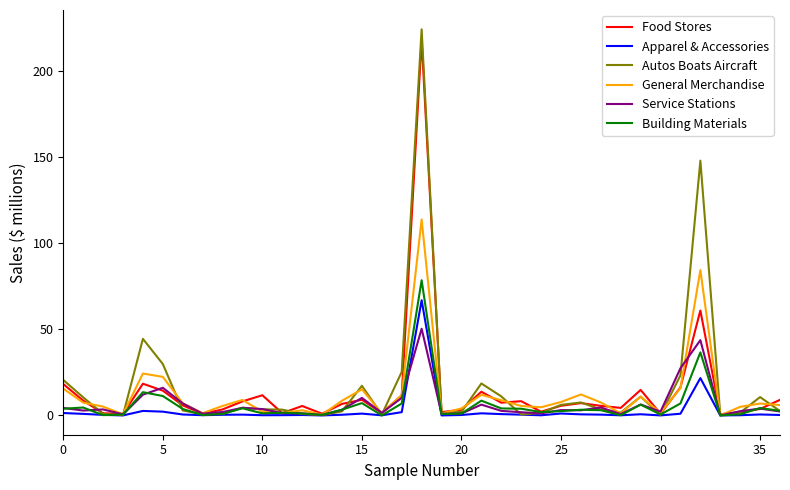

Which series has the largest range (max minus min)?

Autos Boats Aircraft